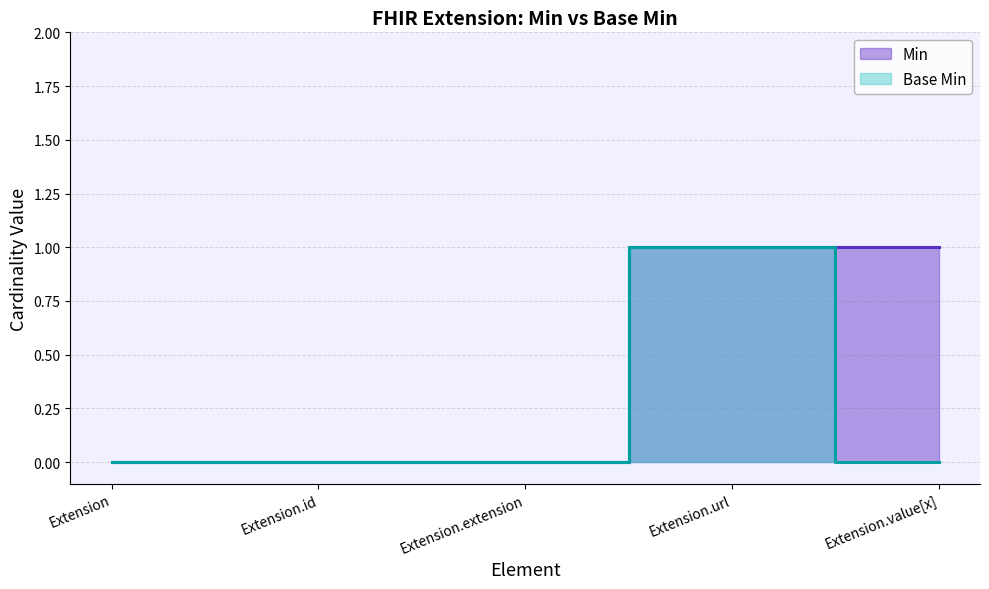

The Min series shows 0 at Extension.id. True or false?

True